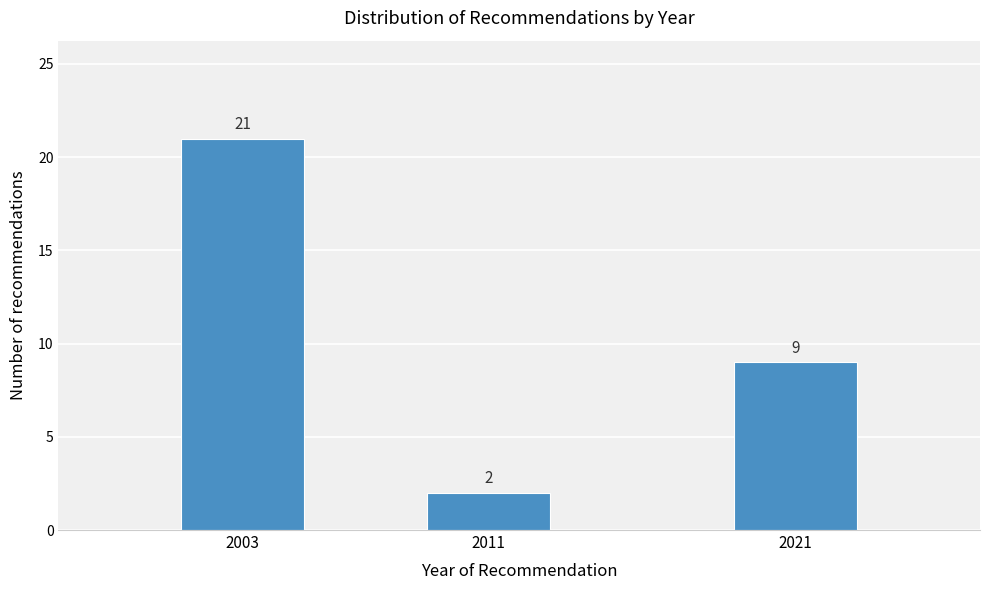

Reading right to left, what are all the values shown in this chart?

2021=9	2011=2	2003=21